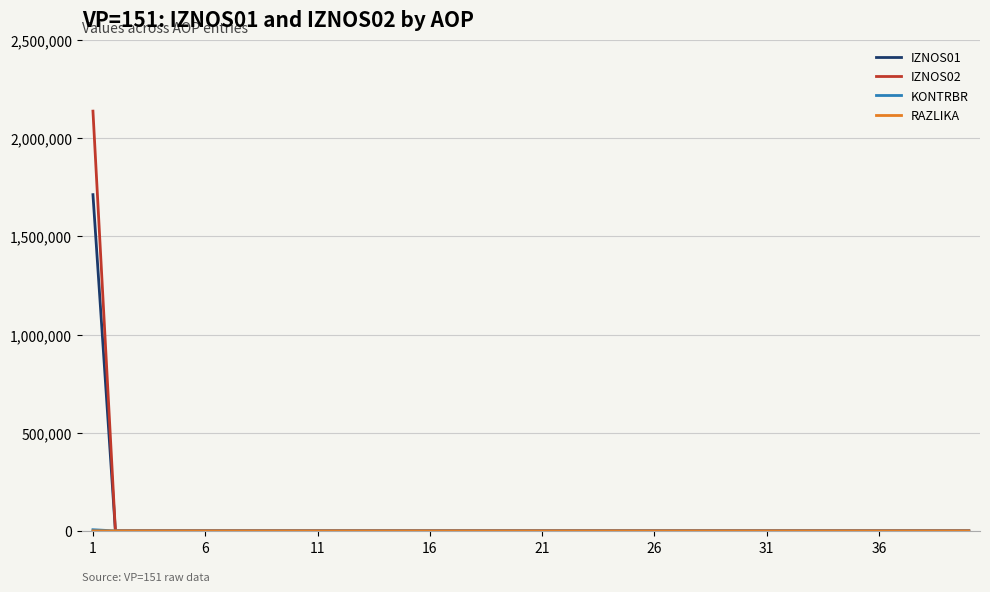

What is the maximum value shown in the chart?

2137754.5